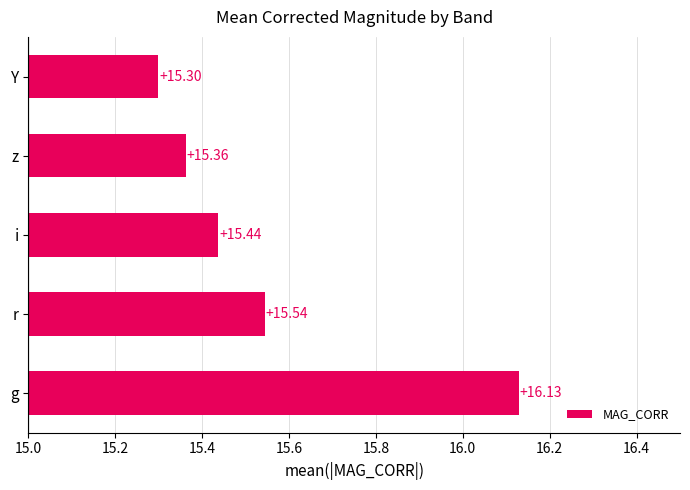

Rank the categories by value from lowest to highest.

Y, z, i, r, g